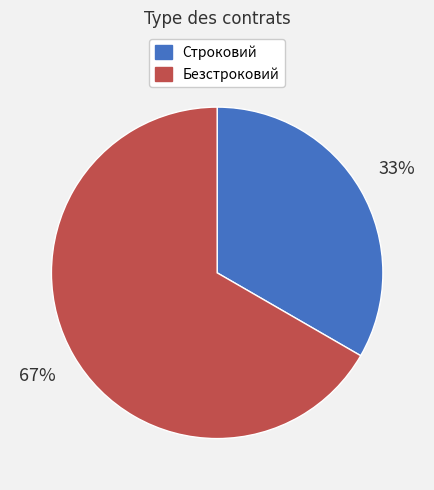

Approximately how many times larger is the value at Строковий compared to Безстроковий?

0.5